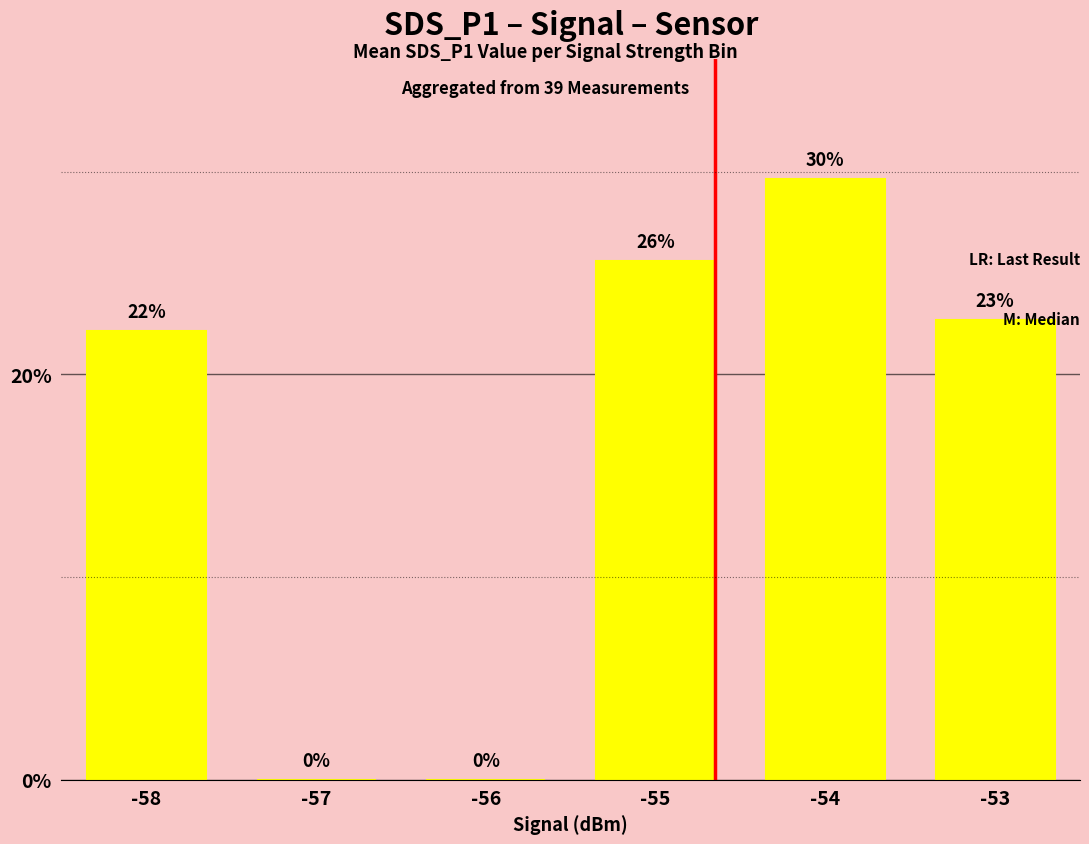

What is the value of the 4th bar from the left?

25.6